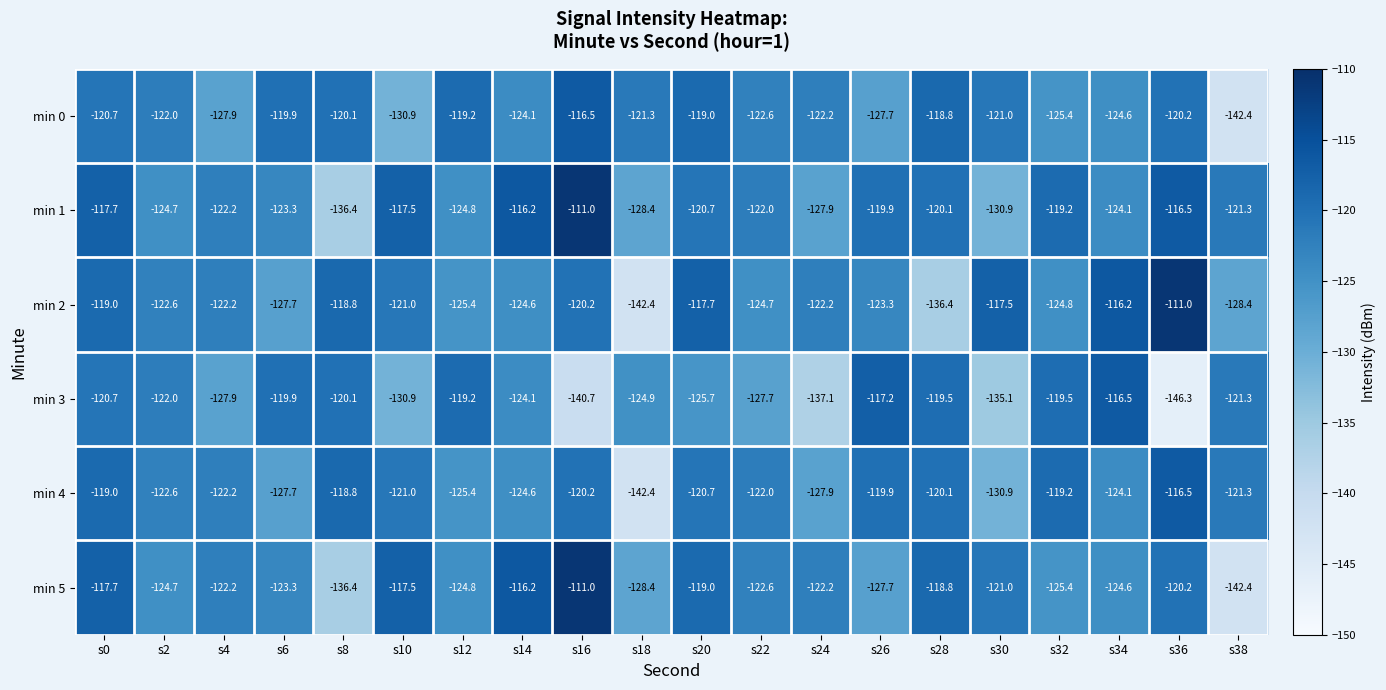

Which series has the largest total across all categories?

min 1